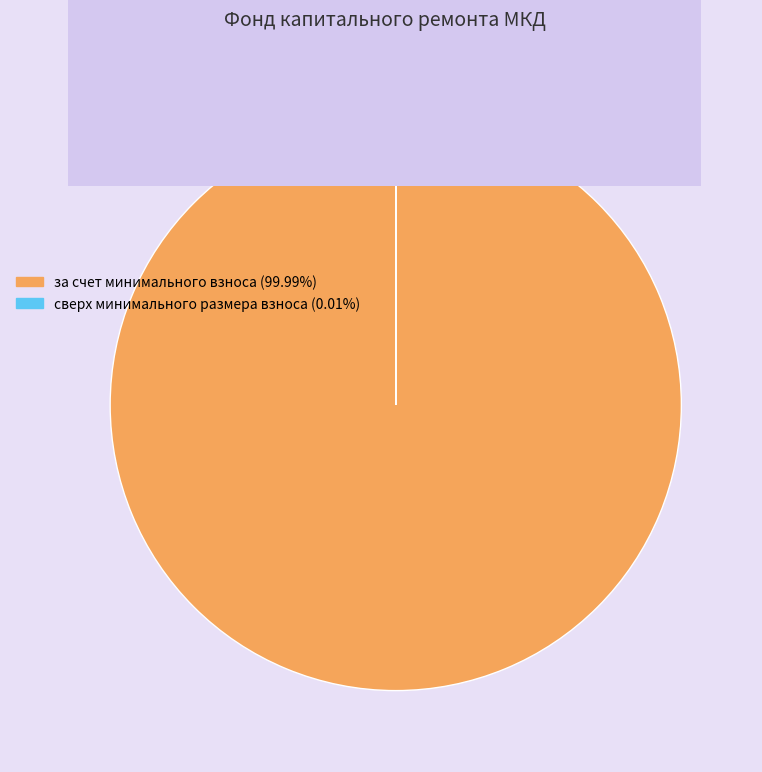

Which slice represents more than half of the pie?

за счет минимального взноса